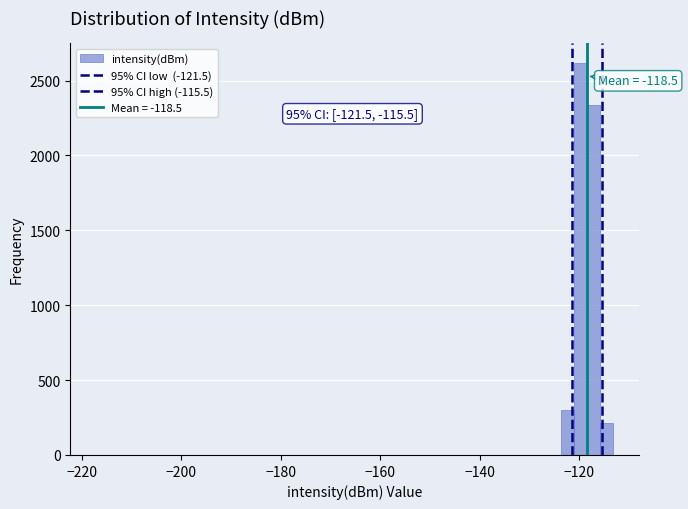

Read against the x-axis, roughly where is the centre of the tallest bar?

-120